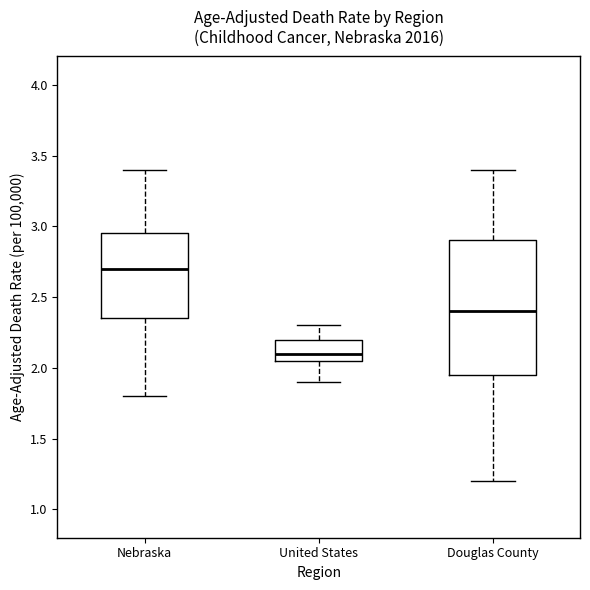

Reading left to right, read every box against the y-axis: the position of its median line, the range the box covers, and the ends of its whiskers. The values are not printed on the chart, so give them approximately, as read against the axis.

Nebraska: median 2.70, box 2.35 to 2.95, whiskers 1.80 to 3.40
United States: median 2.10, box 2.05 to 2.20, whiskers 1.90 to 2.30
Douglas County: median 2.40, box 1.95 to 2.90, whiskers 1.20 to 3.40